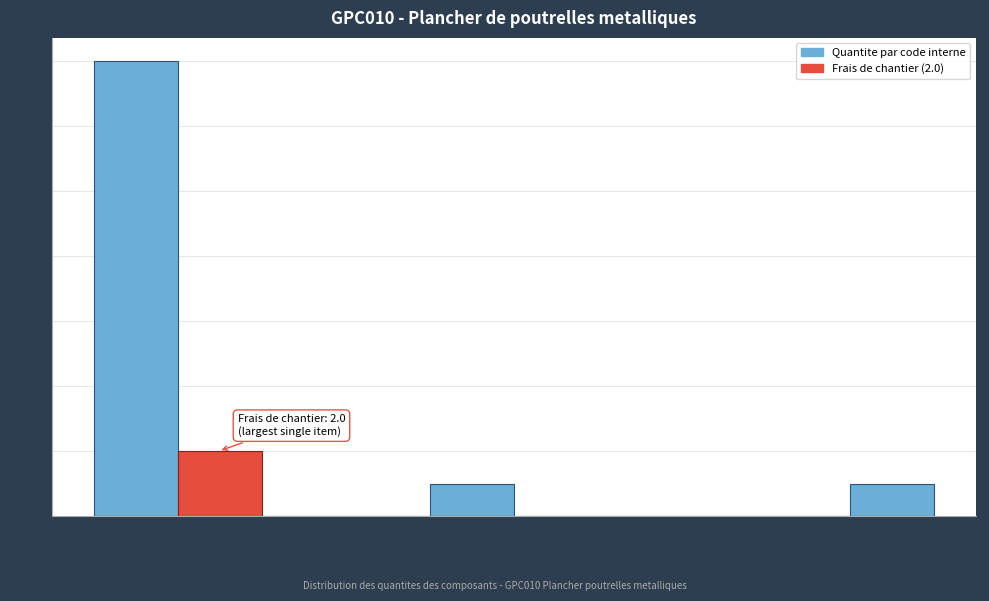

Which range on the x-axis has the tallest bar?

0.0 to 1.4